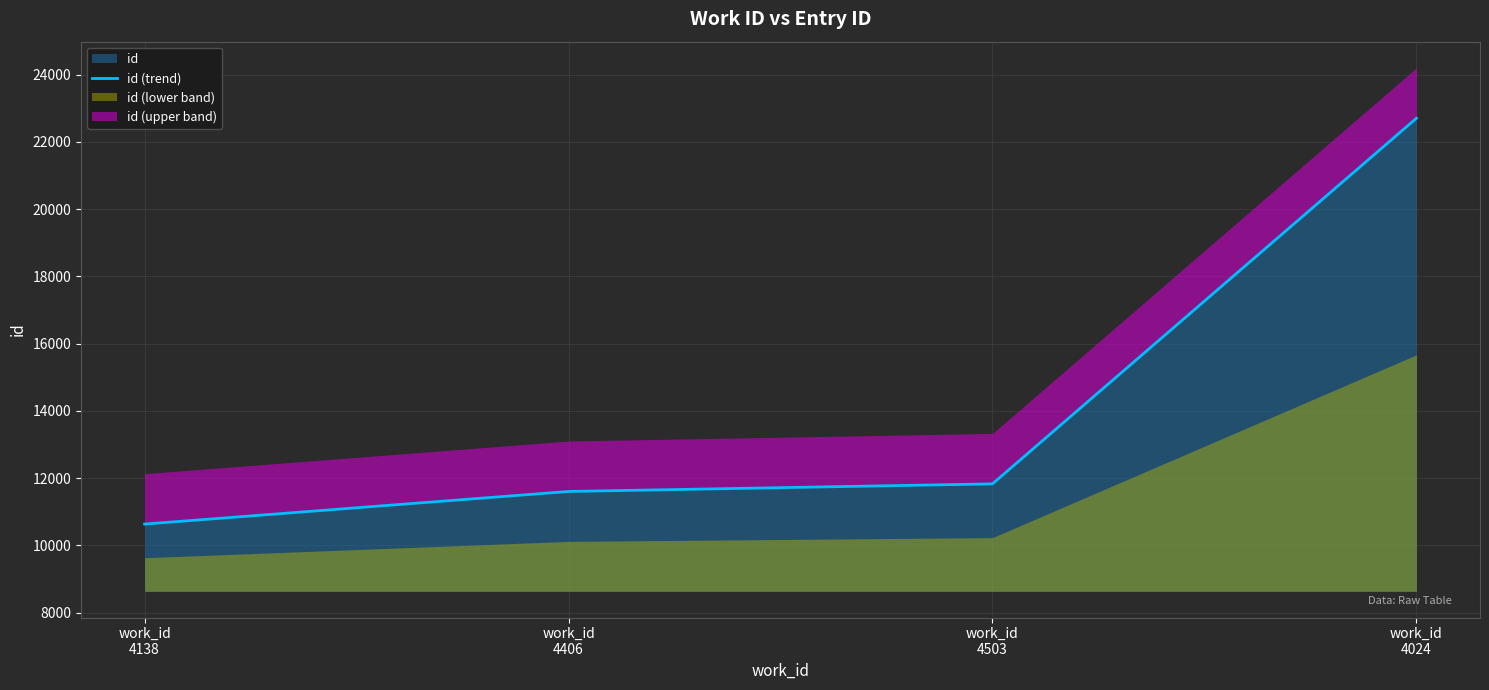

Which has a higher value, work_id
4138 or work_id
4503?

work_id
4503